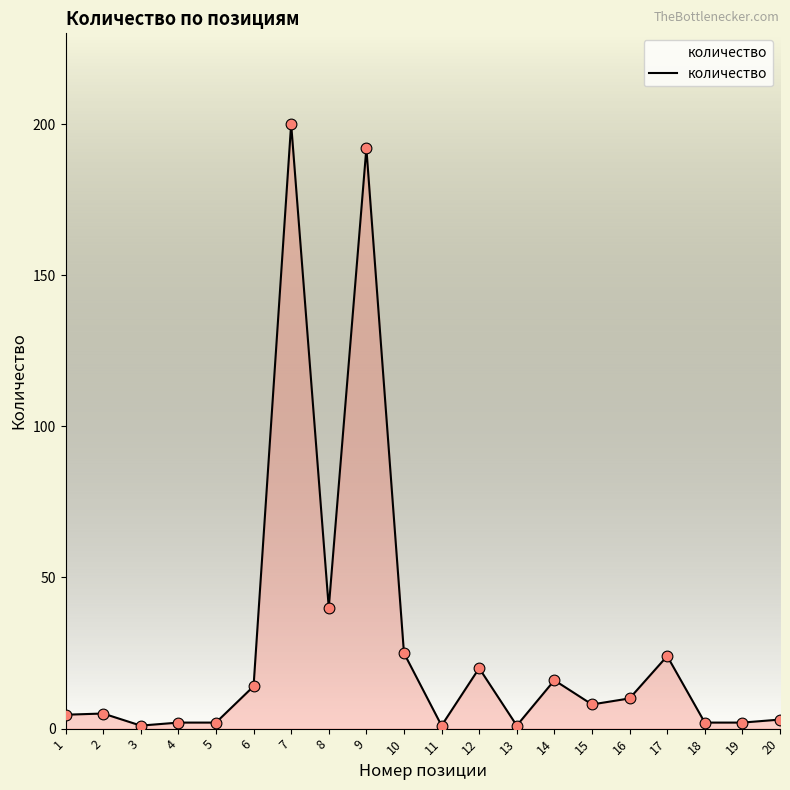

What is the change in value from 1 to 11?

-3.6